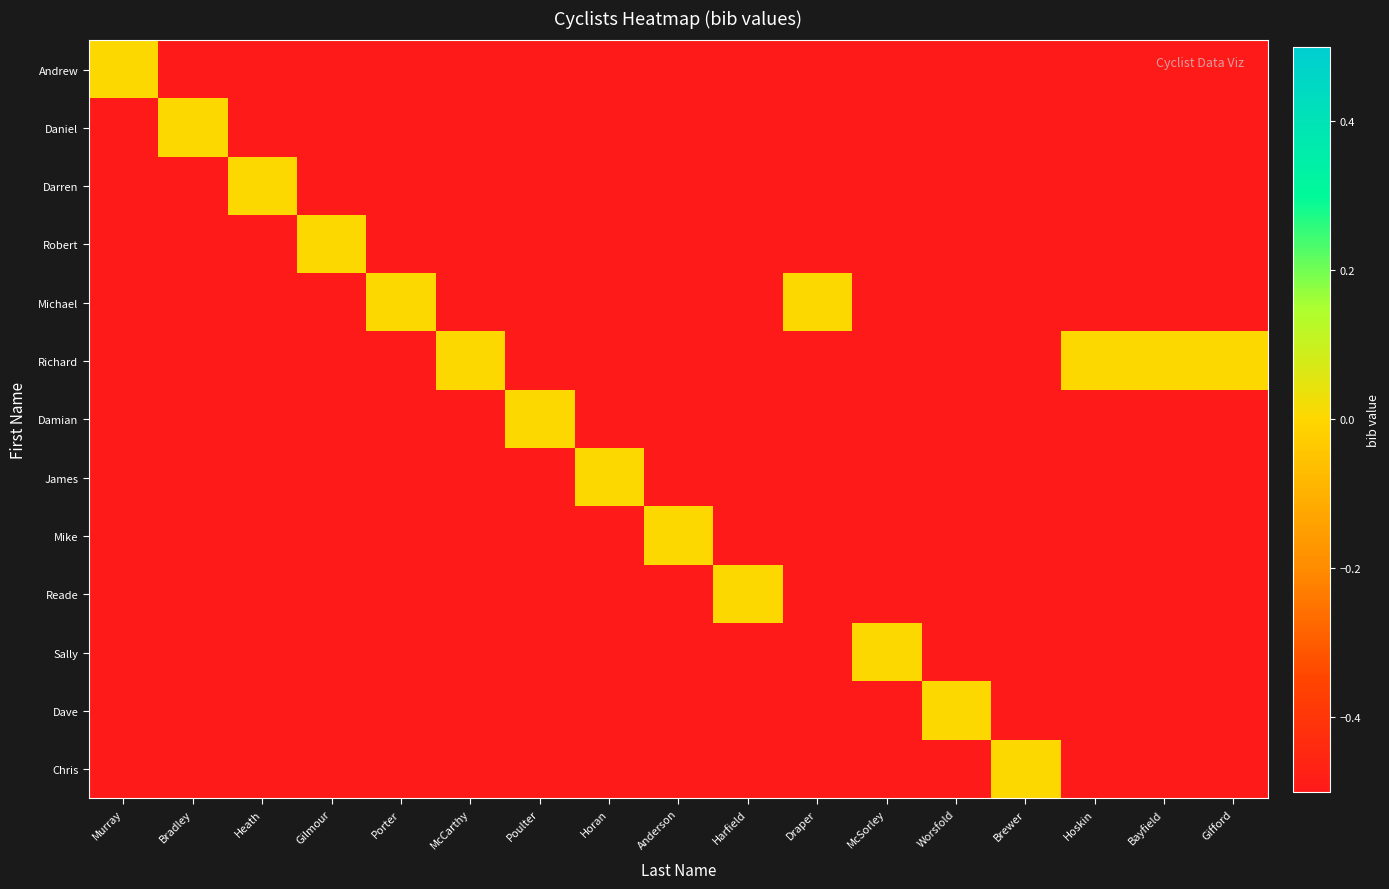

Reading left to right, extract all data points from this chart.

Andrew: Murray=0	Bradley=-1	Heath=-1	Gilmour=-1	Porter=-1	McCarthy=-1	Poulter=-1	Horan=-1	Anderson=-1	Harfield=-1	Draper=-1	McSorley=-1	Worsfold=-1	Brewer=-1	Hoskin=-1	Bayfield=-1	Gifford=-1
Daniel: Murray=-1	Bradley=0	Heath=-1	Gilmour=-1	Porter=-1	McCarthy=-1	Poulter=-1	Horan=-1	Anderson=-1	Harfield=-1	Draper=-1	McSorley=-1	Worsfold=-1	Brewer=-1	Hoskin=-1	Bayfield=-1	Gifford=-1
Darren: Murray=-1	Bradley=-1	Heath=0	Gilmour=-1	Porter=-1	McCarthy=-1	Poulter=-1	Horan=-1	Anderson=-1	Harfield=-1	Draper=-1	McSorley=-1	Worsfold=-1	Brewer=-1	Hoskin=-1	Bayfield=-1	Gifford=-1
Robert: Murray=-1	Bradley=-1	Heath=-1	Gilmour=0	Porter=-1	McCarthy=-1	Poulter=-1	Horan=-1	Anderson=-1	Harfield=-1	Draper=-1	McSorley=-1	Worsfold=-1	Brewer=-1	Hoskin=-1	Bayfield=-1	Gifford=-1
Michael: Murray=-1	Bradley=-1	Heath=-1	Gilmour=-1	Porter=0	McCarthy=-1	Poulter=-1	Horan=-1	Anderson=-1	Harfield=-1	Draper=0	McSorley=-1	Worsfold=-1	Brewer=-1	Hoskin=-1	Bayfield=-1	Gifford=-1
Richard: Murray=-1	Bradley=-1	Heath=-1	Gilmour=-1	Porter=-1	McCarthy=0	Poulter=-1	Horan=-1	Anderson=-1	Harfield=-1	Draper=-1	McSorley=-1	Worsfold=-1	Brewer=-1	Hoskin=0	Bayfield=0	Gifford=0
Damian: Murray=-1	Bradley=-1	Heath=-1	Gilmour=-1	Porter=-1	McCarthy=-1	Poulter=0	Horan=-1	Anderson=-1	Harfield=-1	Draper=-1	McSorley=-1	Worsfold=-1	Brewer=-1	Hoskin=-1	Bayfield=-1	Gifford=-1
James: Murray=-1	Bradley=-1	Heath=-1	Gilmour=-1	Porter=-1	McCarthy=-1	Poulter=-1	Horan=0	Anderson=-1	Harfield=-1	Draper=-1	McSorley=-1	Worsfold=-1	Brewer=-1	Hoskin=-1	Bayfield=-1	Gifford=-1
Mike: Murray=-1	Bradley=-1	Heath=-1	Gilmour=-1	Porter=-1	McCarthy=-1	Poulter=-1	Horan=-1	Anderson=0	Harfield=-1	Draper=-1	McSorley=-1	Worsfold=-1	Brewer=-1	Hoskin=-1	Bayfield=-1	Gifford=-1
Reade: Murray=-1	Bradley=-1	Heath=-1	Gilmour=-1	Porter=-1	McCarthy=-1	Poulter=-1	Horan=-1	Anderson=-1	Harfield=0	Draper=-1	McSorley=-1	Worsfold=-1	Brewer=-1	Hoskin=-1	Bayfield=-1	Gifford=-1
Sally: Murray=-1	Bradley=-1	Heath=-1	Gilmour=-1	Porter=-1	McCarthy=-1	Poulter=-1	Horan=-1	Anderson=-1	Harfield=-1	Draper=-1	McSorley=0	Worsfold=-1	Brewer=-1	Hoskin=-1	Bayfield=-1	Gifford=-1
Dave: Murray=-1	Bradley=-1	Heath=-1	Gilmour=-1	Porter=-1	McCarthy=-1	Poulter=-1	Horan=-1	Anderson=-1	Harfield=-1	Draper=-1	McSorley=-1	Worsfold=0	Brewer=-1	Hoskin=-1	Bayfield=-1	Gifford=-1
Chris: Murray=-1	Bradley=-1	Heath=-1	Gilmour=-1	Porter=-1	McCarthy=-1	Poulter=-1	Horan=-1	Anderson=-1	Harfield=-1	Draper=-1	McSorley=-1	Worsfold=-1	Brewer=0	Hoskin=-1	Bayfield=-1	Gifford=-1